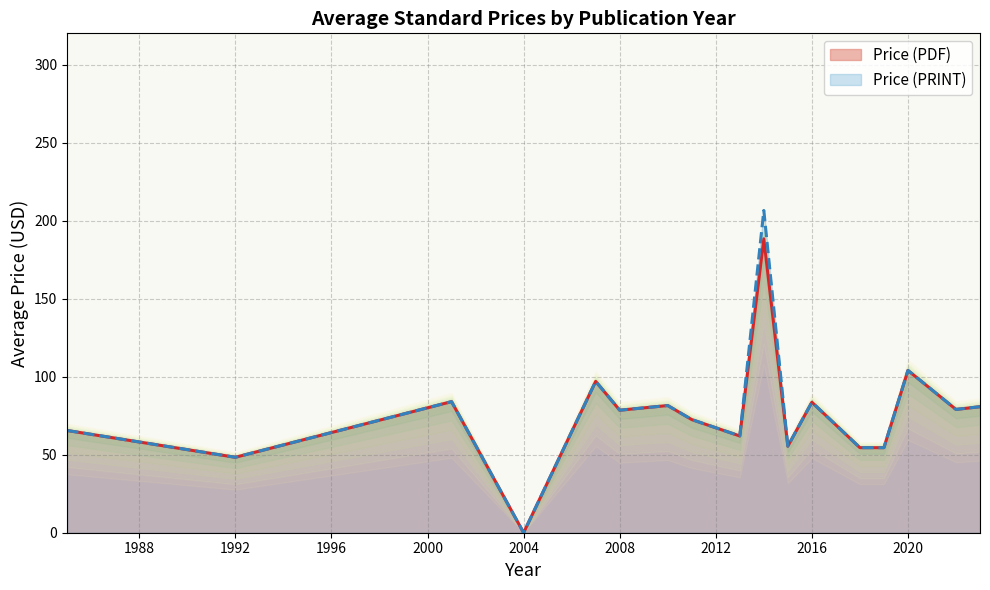

Reading right to left, extract all data points from this chart.

2023=80.8	2022=79.0	2020=104.0	2019=54.5	2018=54.5	2016=83.6	2015=55.4	2014=188.3	2013=62.0	2011=72.5	2010=81.5	2008=78.5	2007=97.0	2004=0.0	2001=84.0	1992=48.3	1985=65.5